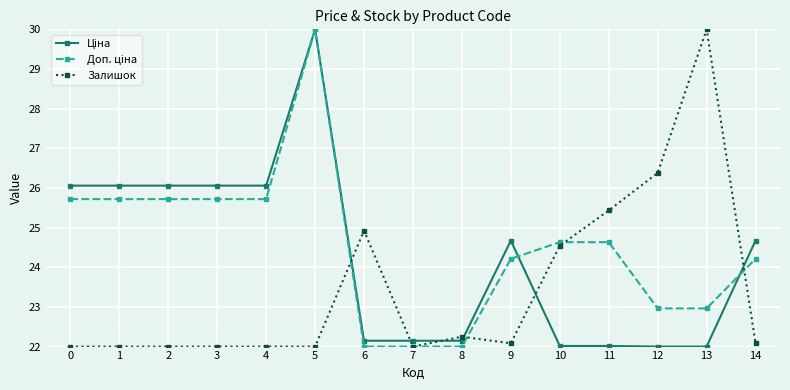

At which category is the sum across all series the highest?

5